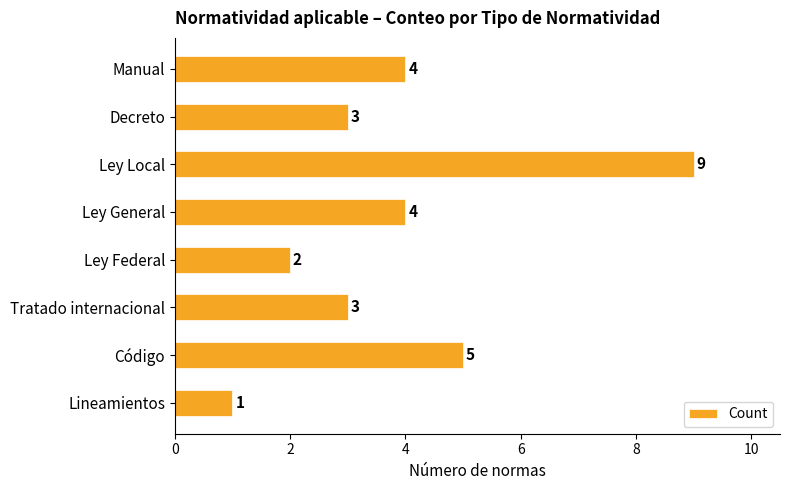

What is the sum of the values at Ley General and Código?

9